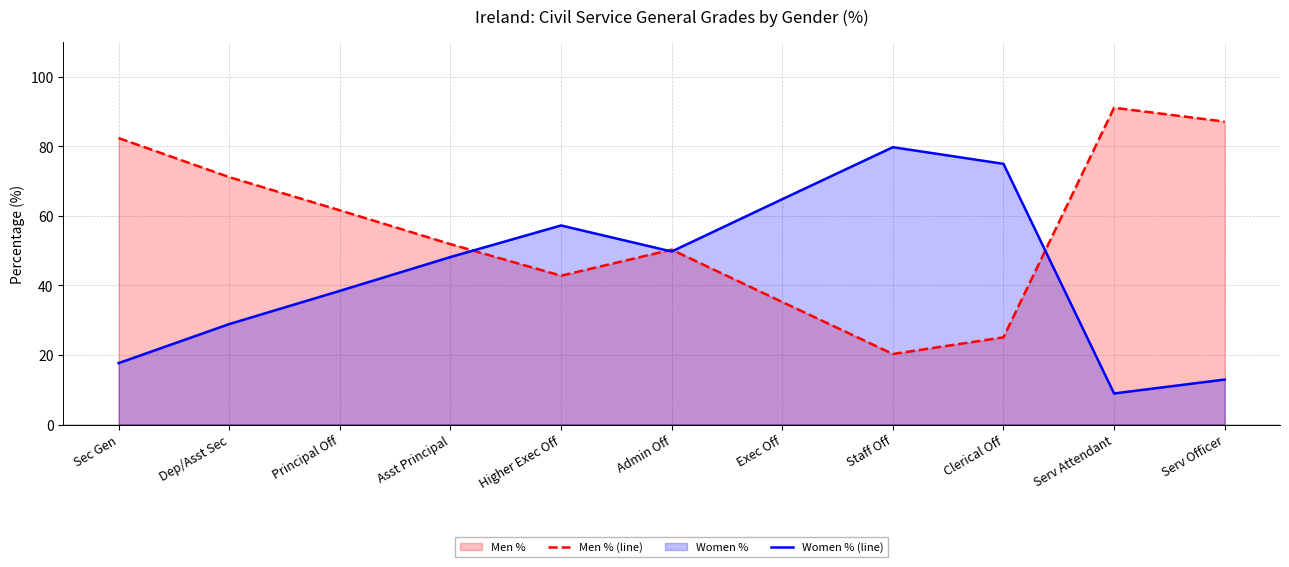

In Women % (line), how many points are higher than both neighbors (excluding endpoints)?

2